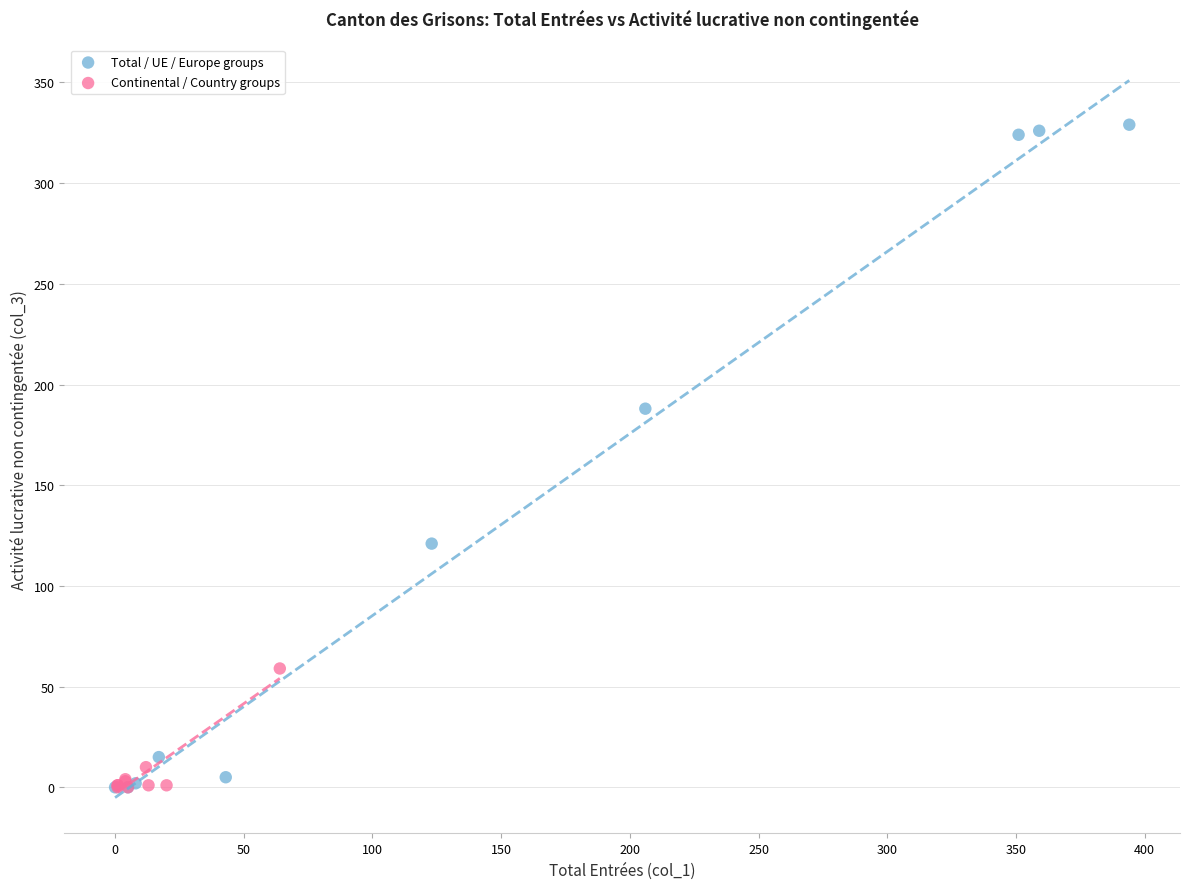

Which series reaches the maximum Y coordinate?

Total / UE / Europe groups